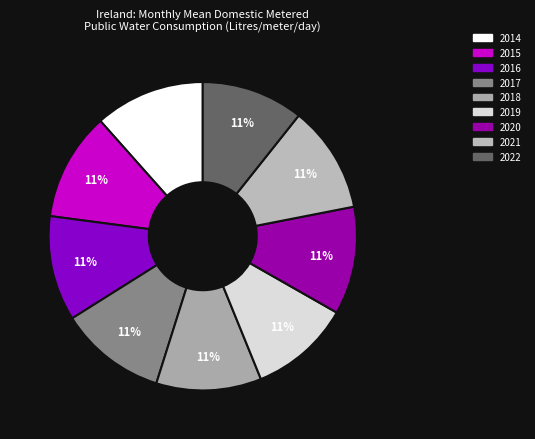

Rank the categories by value from lowest to highest.

2019, 2022, 2016, 2018, 2017, 2021, 2020, 2015, 2014